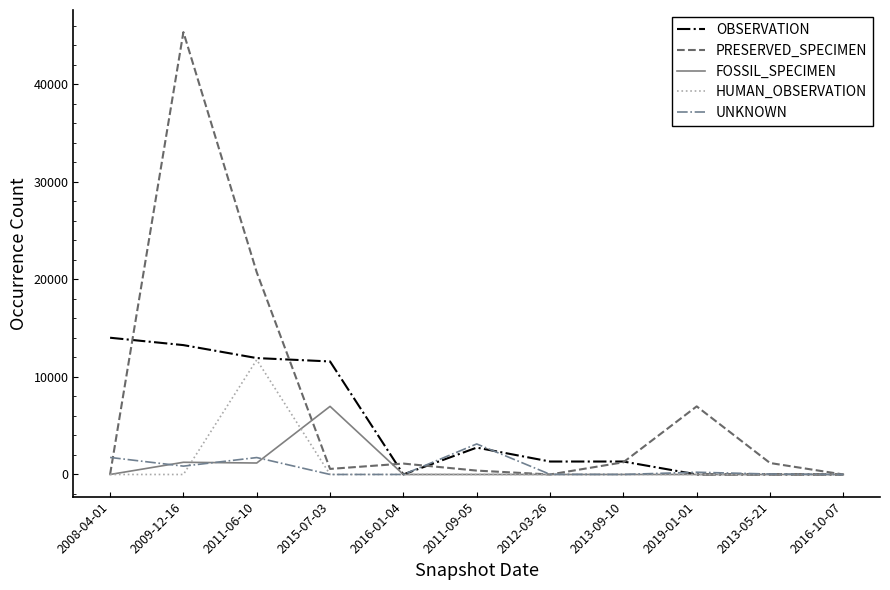

What is the sum of all UNKNOWN values?

7772